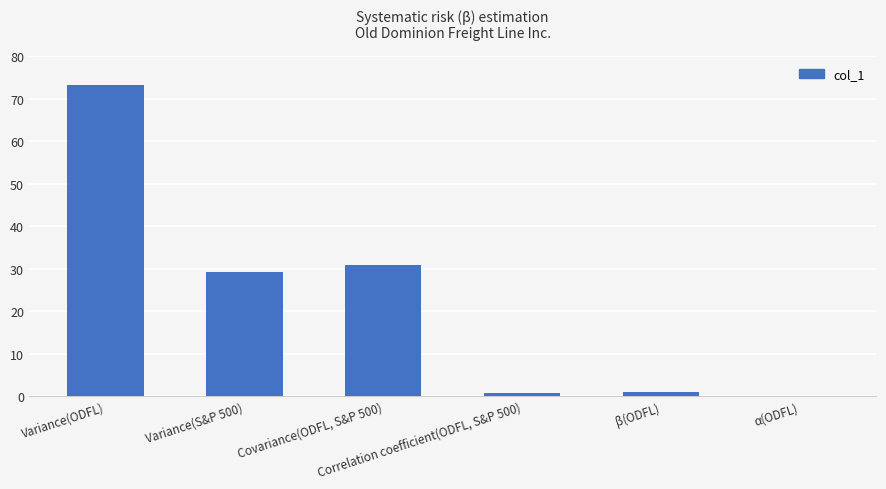

What is the greatest value displayed?

73.3